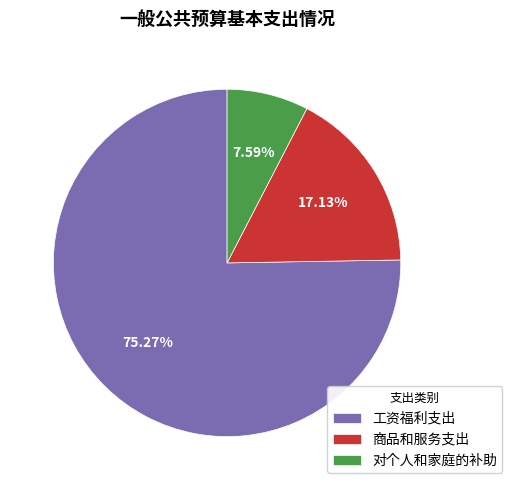

To the nearest percent, what is the difference between the 工资福利支出 and 对个人和家庭的补助 slice percentages?

68%